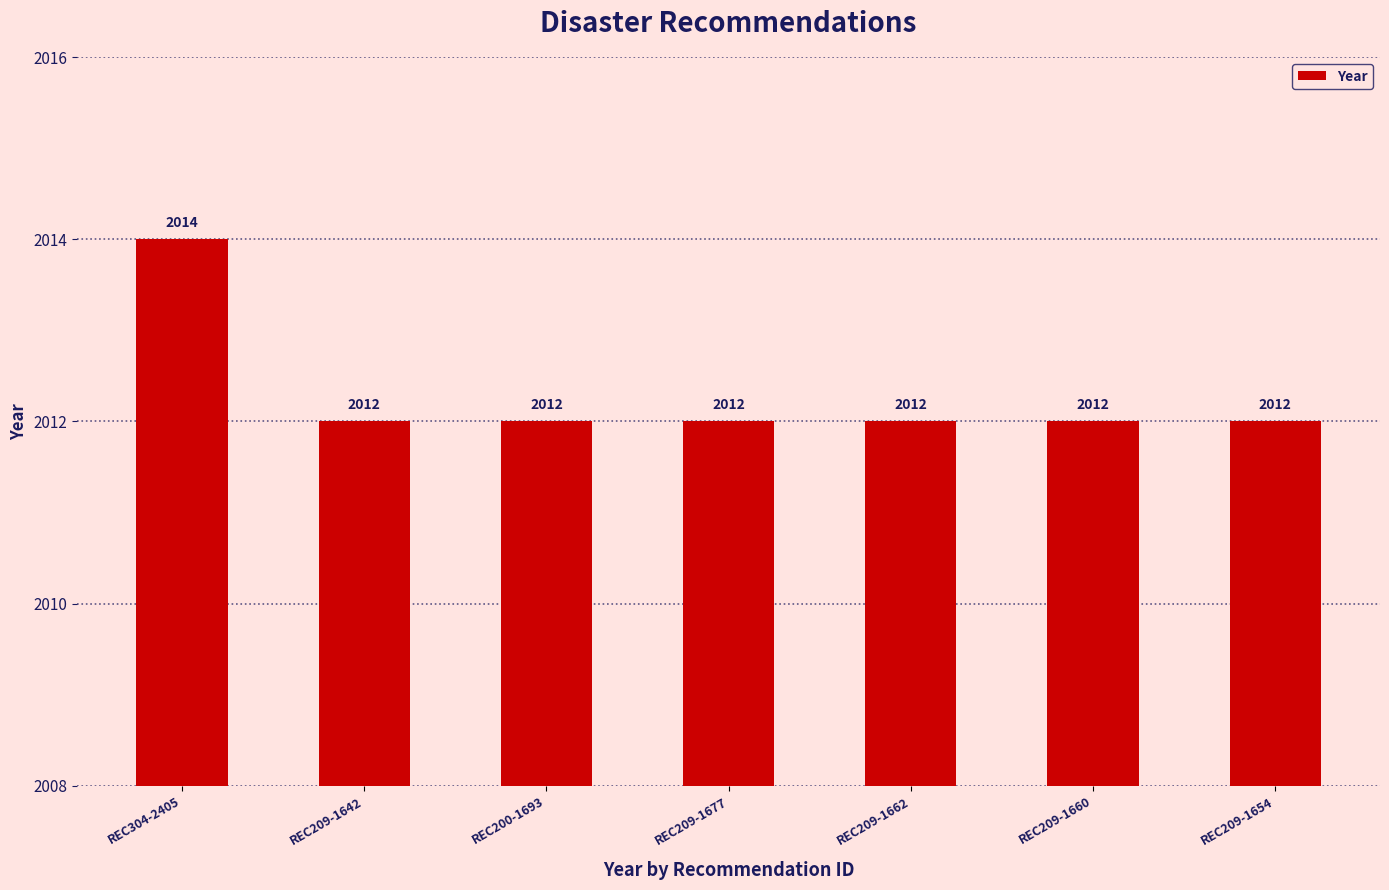

Reading left to right, list all the values displayed in this chart.

REC304-2405=2014	REC209-1642=2012	REC200-1693=2012	REC209-1677=2012	REC209-1662=2012	REC209-1660=2012	REC209-1654=2012